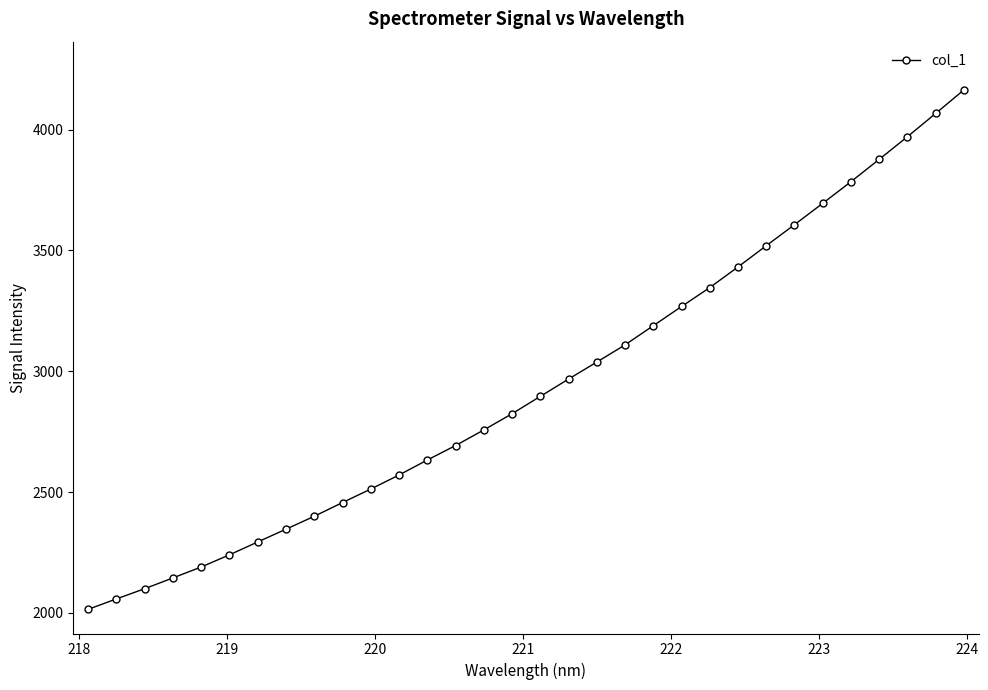

What is the difference between the maximum and second lowest values?

2107.0